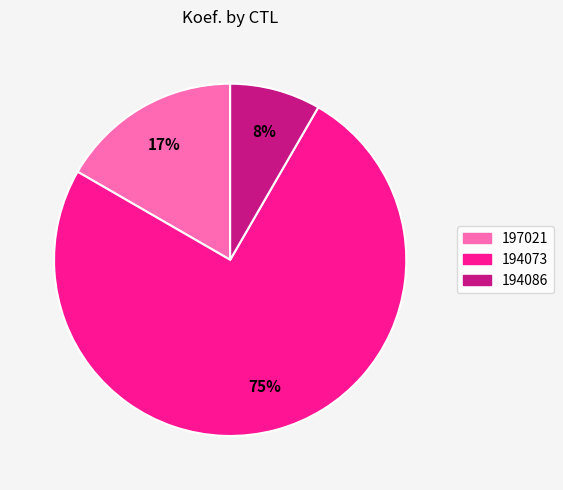

How many segments does this pie chart have?

3